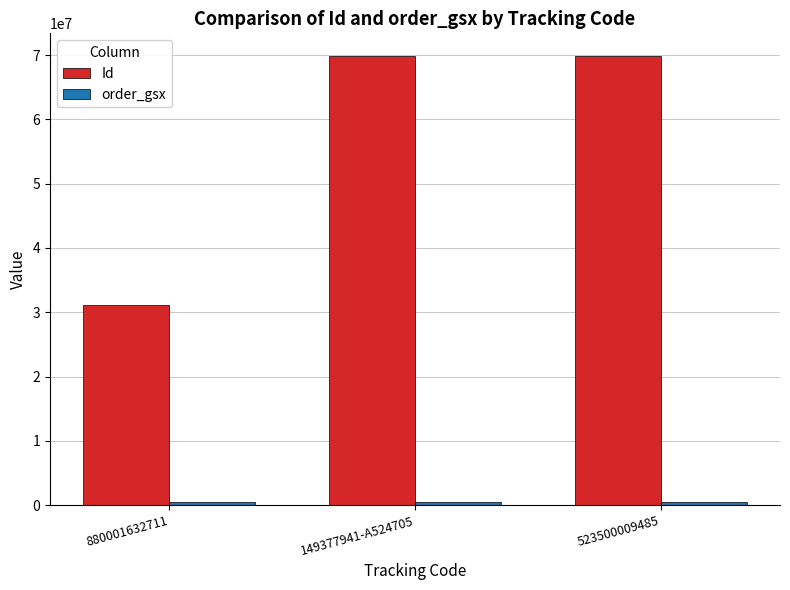

How many bars are there in total?

6